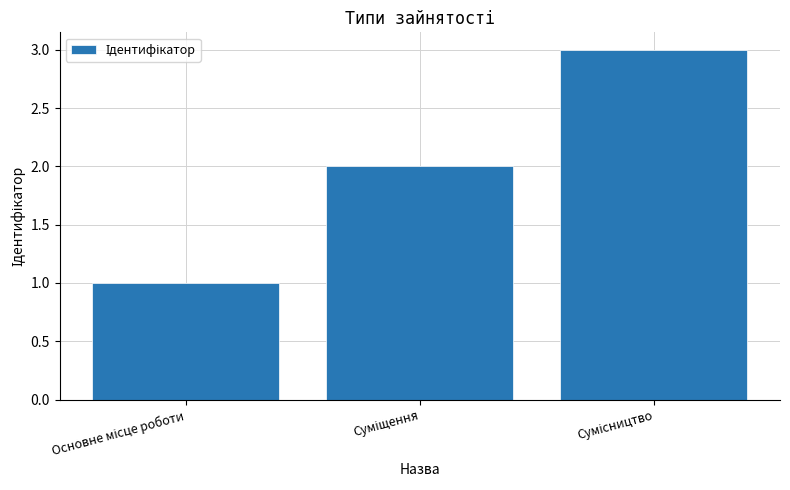

How many data points are less than 2?

1